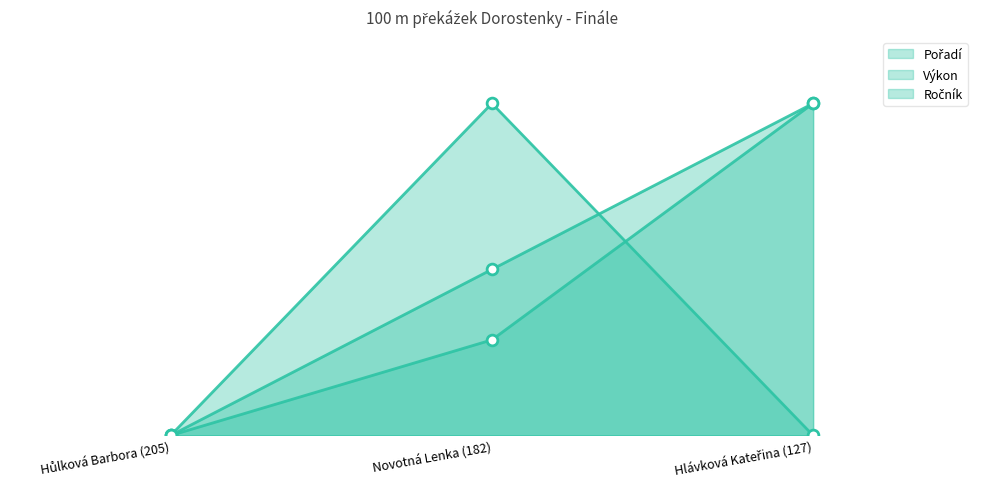

What are all the series names shown in the legend?

Pořadí, Výkon, Ročník